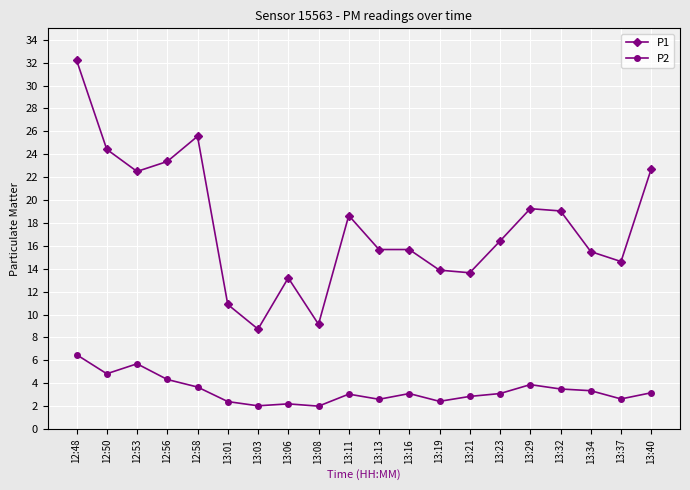

The value of P1 at 13:03 is 1.9. True or false?

False